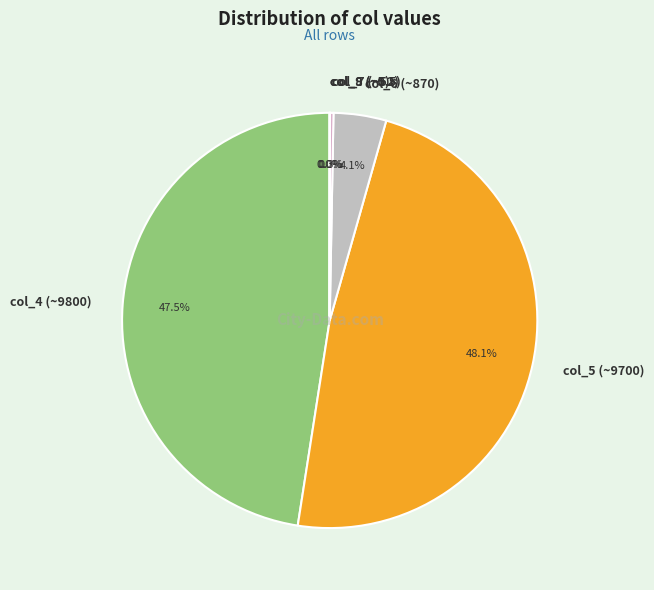

Is there any slice that represents more than half of the pie?

No